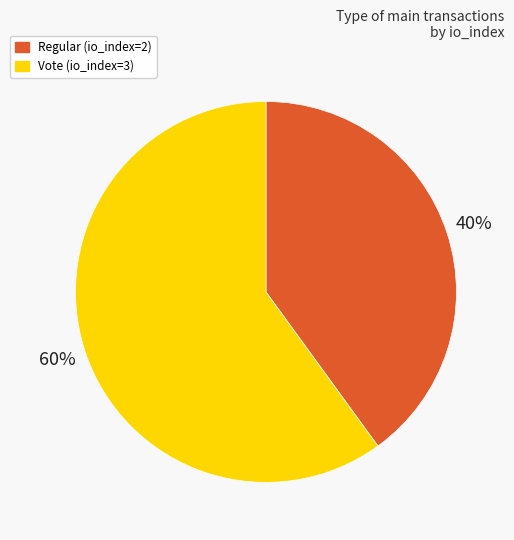

True or false: Vote (io_index=3) accounts for 51% of the total.

False